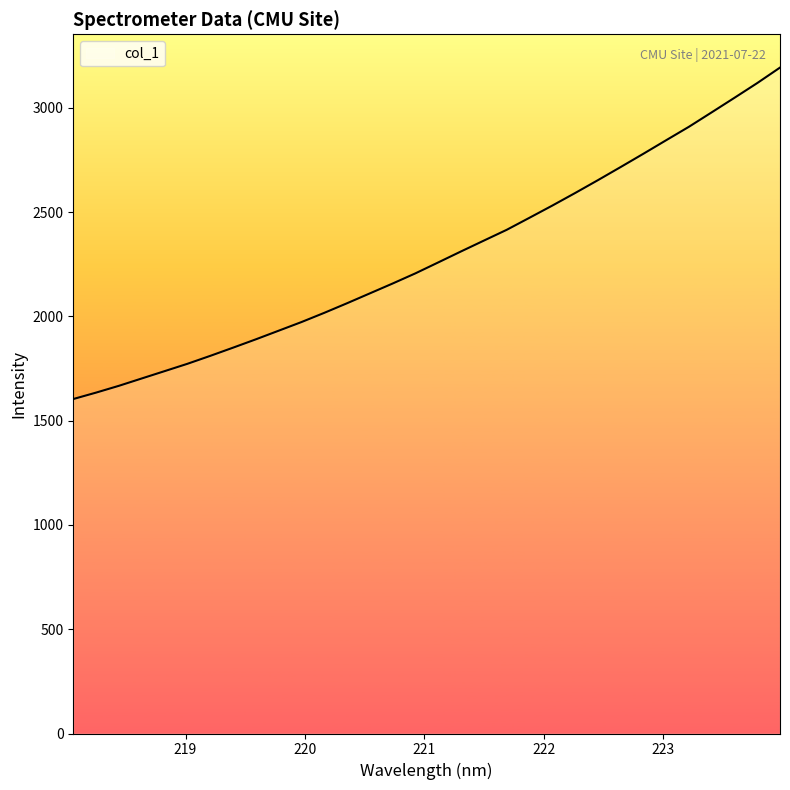

What is the maximum value shown in the chart?

3193.6